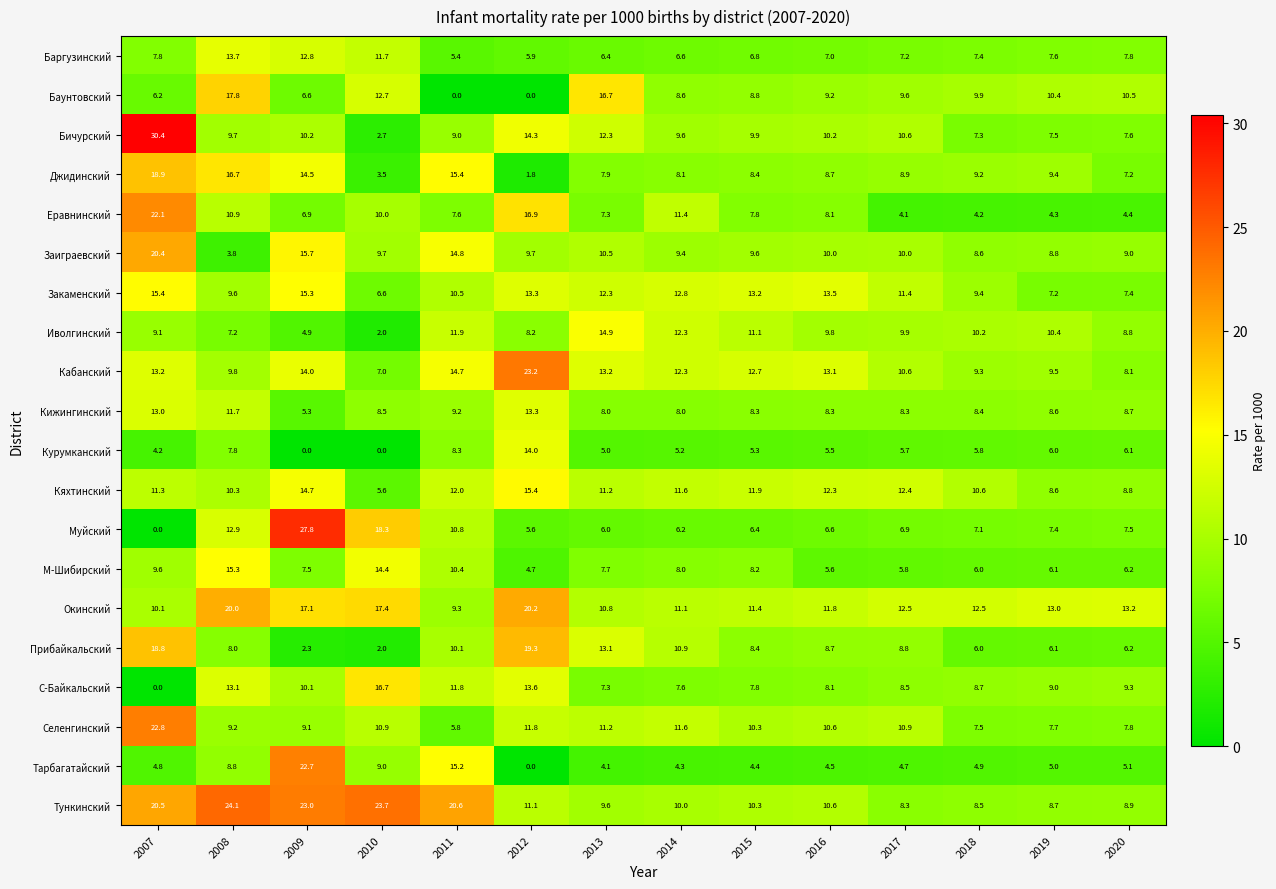

Rank the categories by Закаменский value from lowest to highest.

2010, 2019, 2020, 2018, 2008, 2011, 2017, 2013, 2014, 2015, 2012, 2016, 2009, 2007